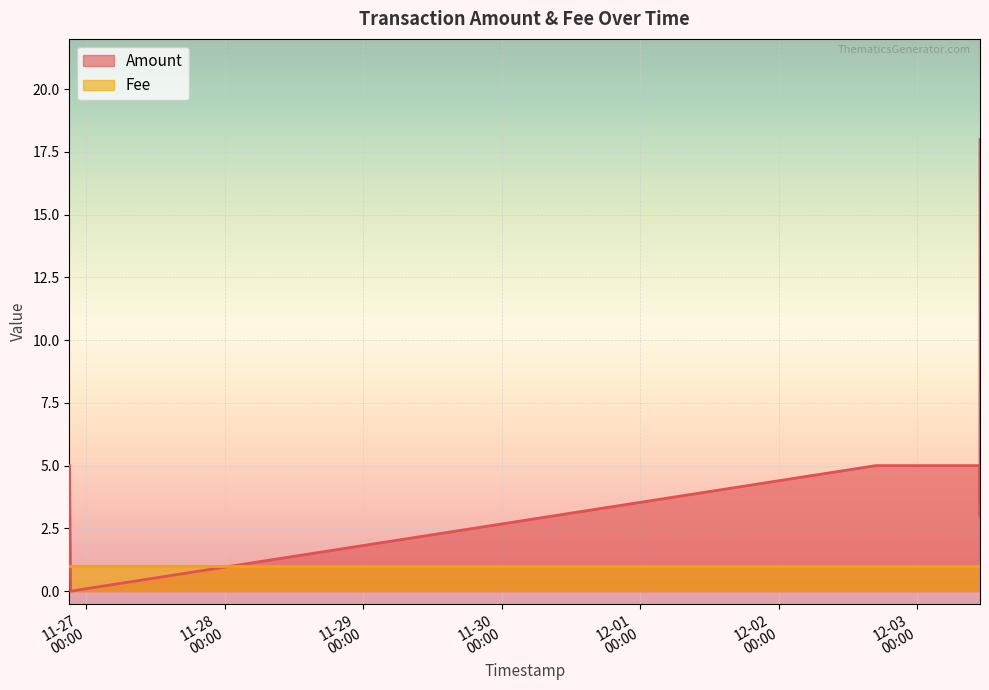

What is the total value across all series at 2016-12-03 10:46:26?

6